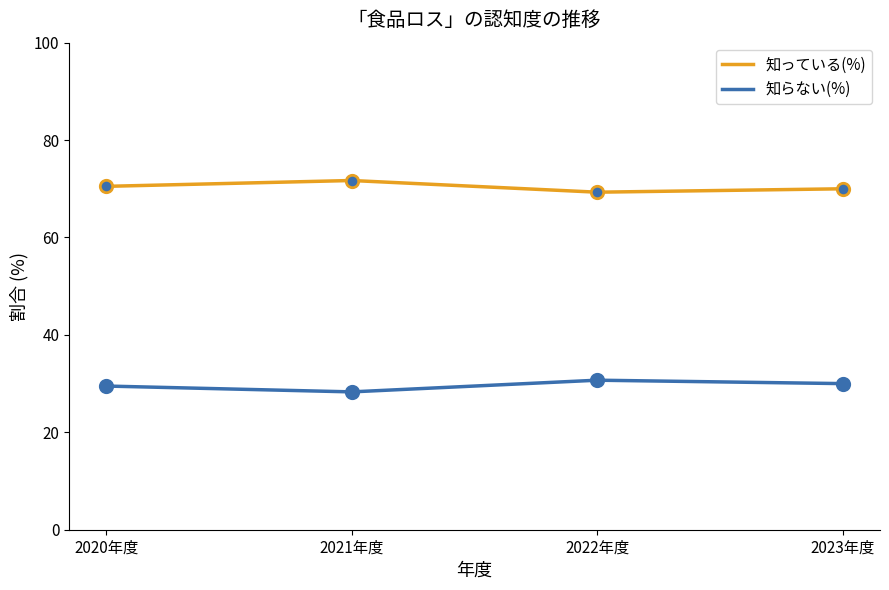

What is the spread (max minus min) of values at 2022年度?

38.6